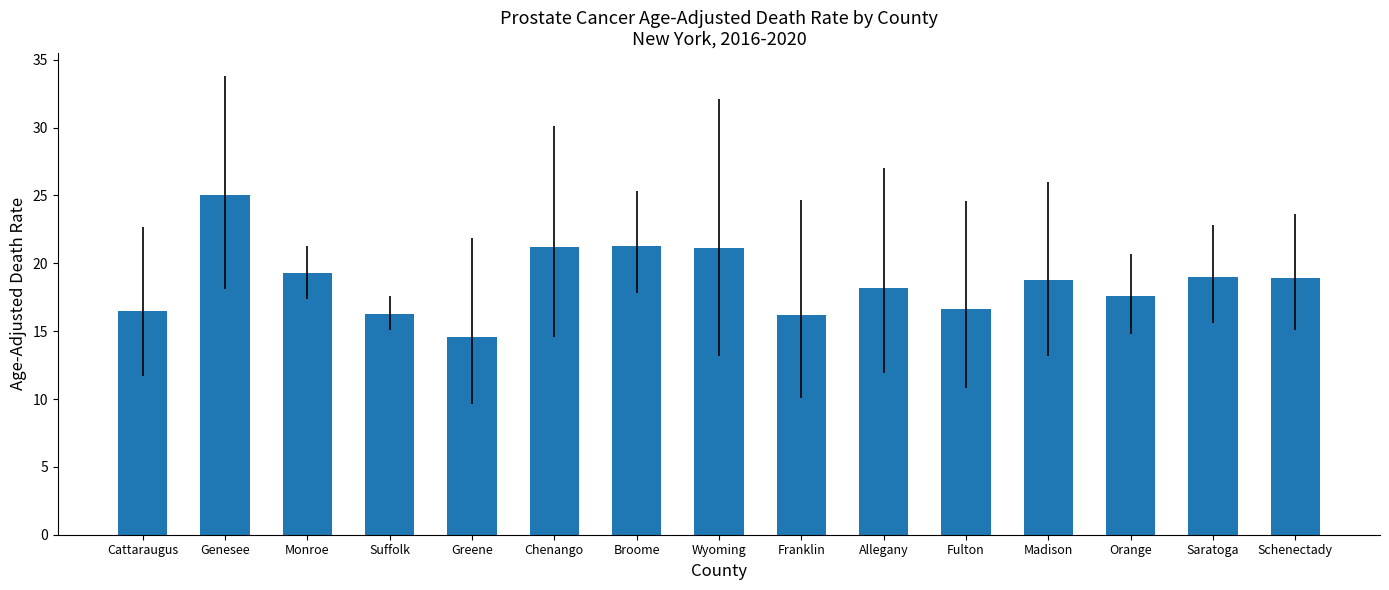

Read the value at Franklin.

16.2